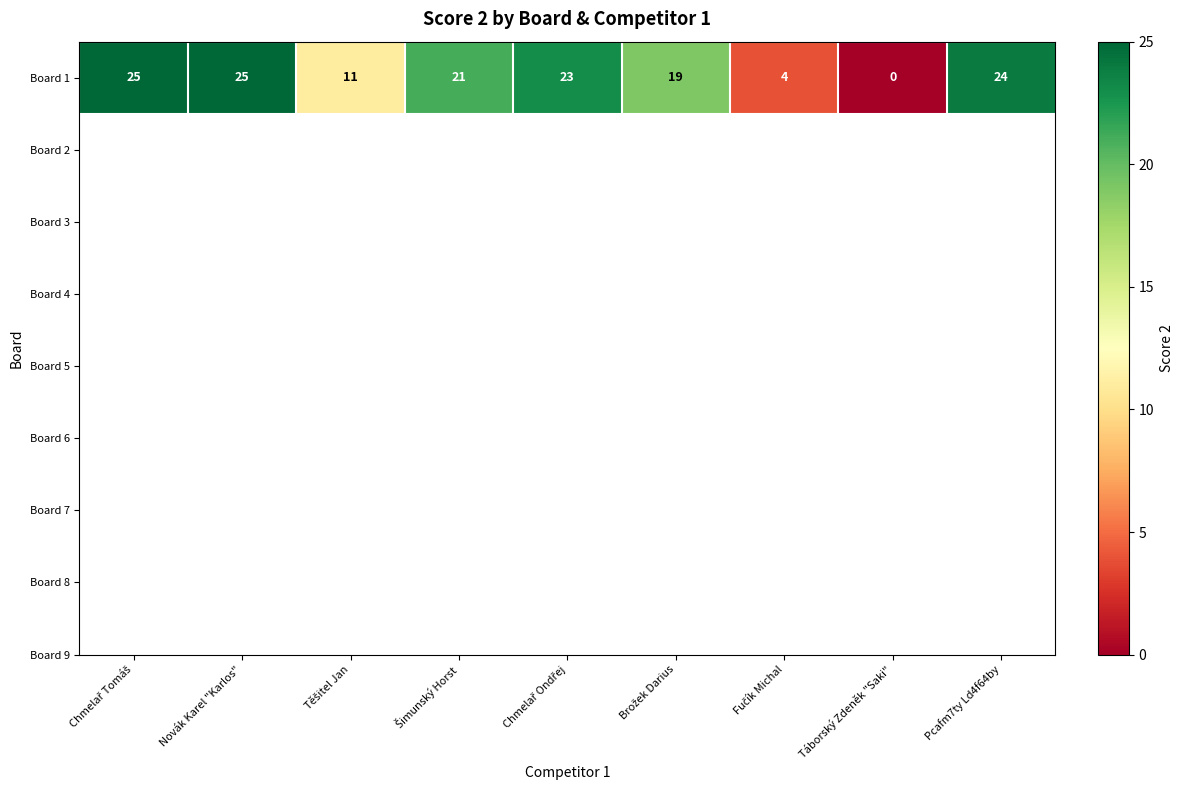

What is the change in value from Novák Karel "Karlos" to Šimunský Horst?

-4